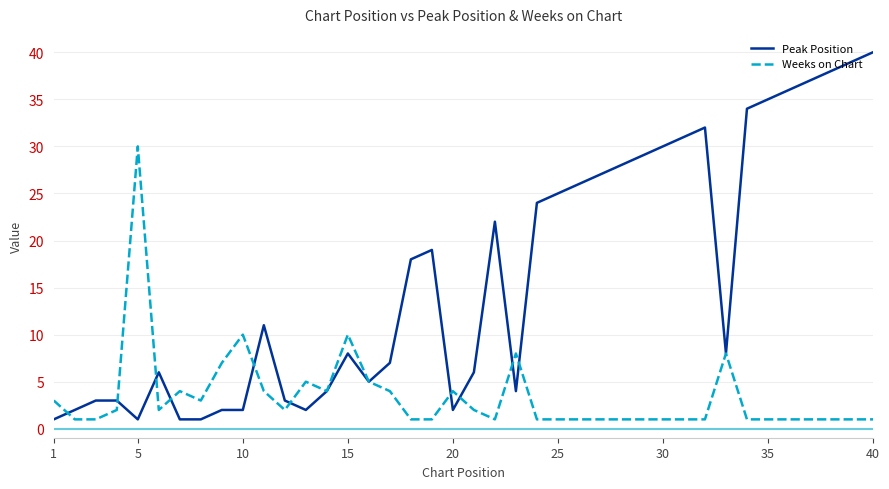

Rank the series by their average value, from highest to lowest.

Peak Position, Weeks on Chart